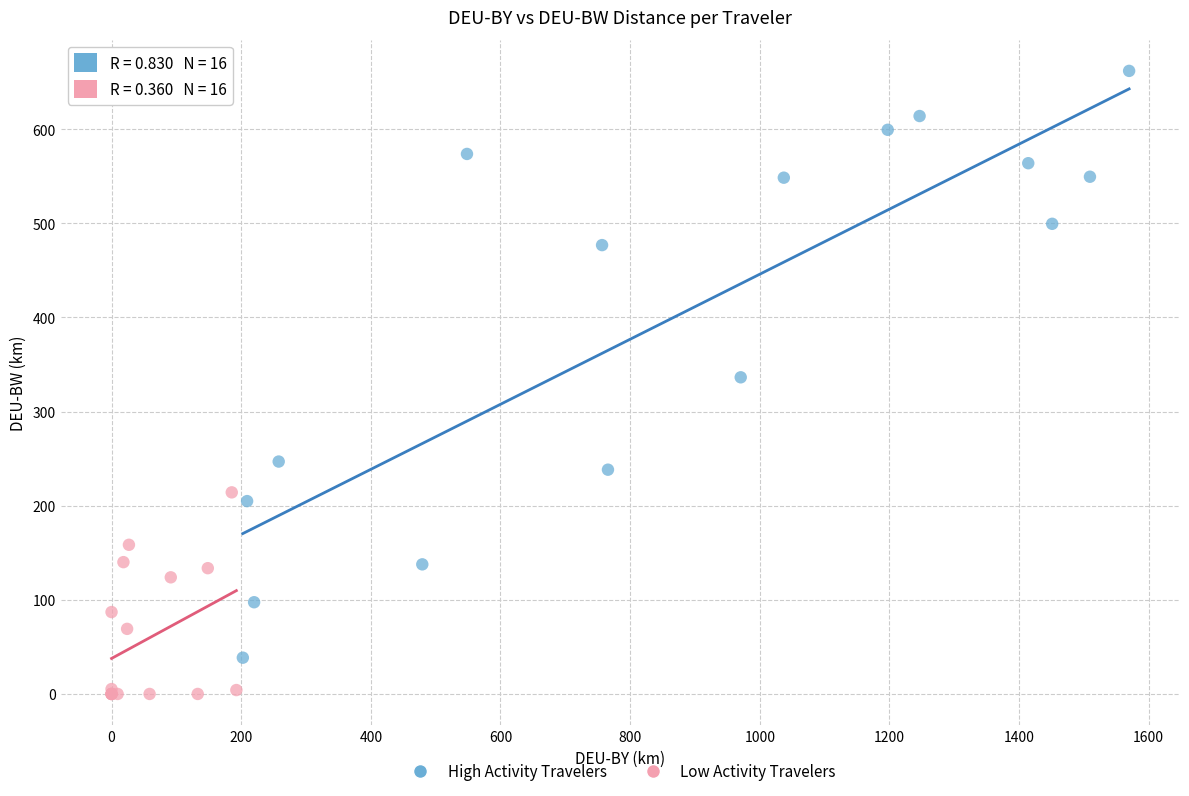

Which series reaches the minimum Y coordinate?

Low Activity Travelers